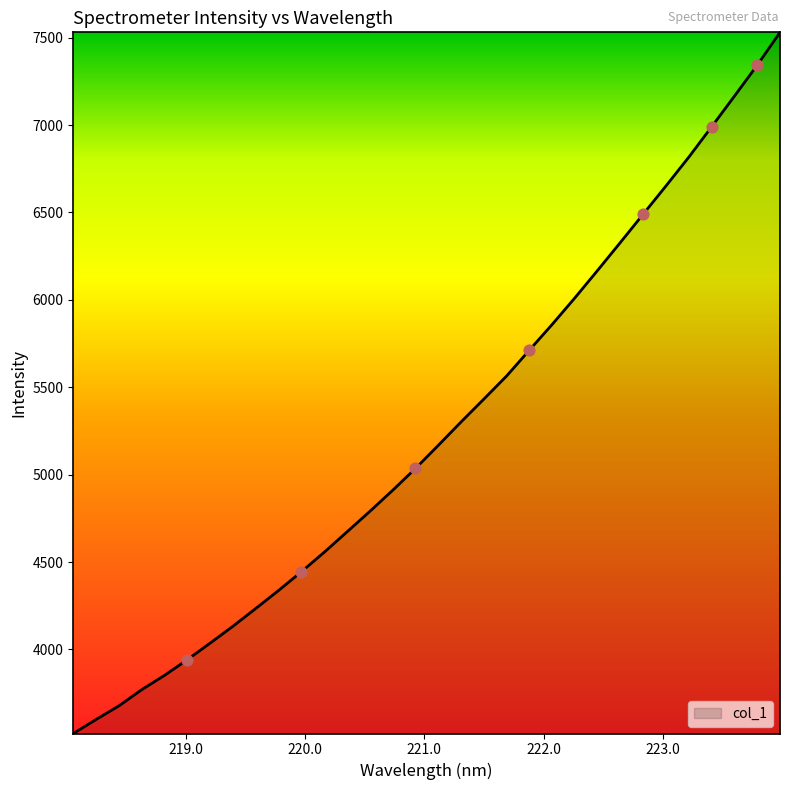

What is the difference between the maximum and minimum values?

4011.2